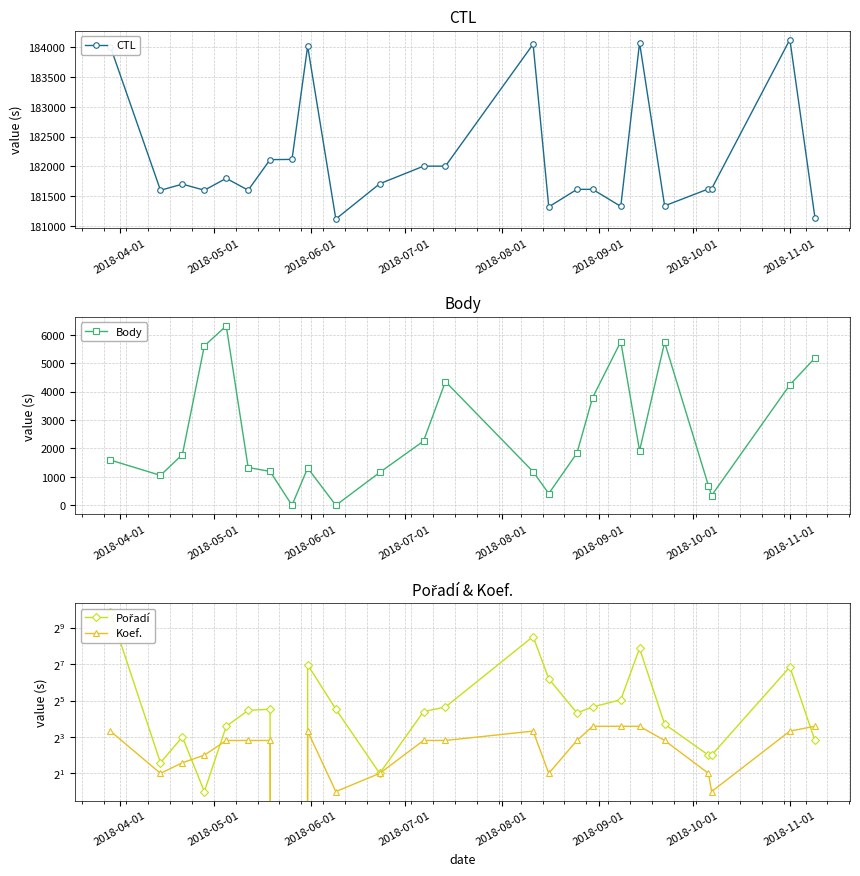

At how many categories does at least one series exceed 53399?

24